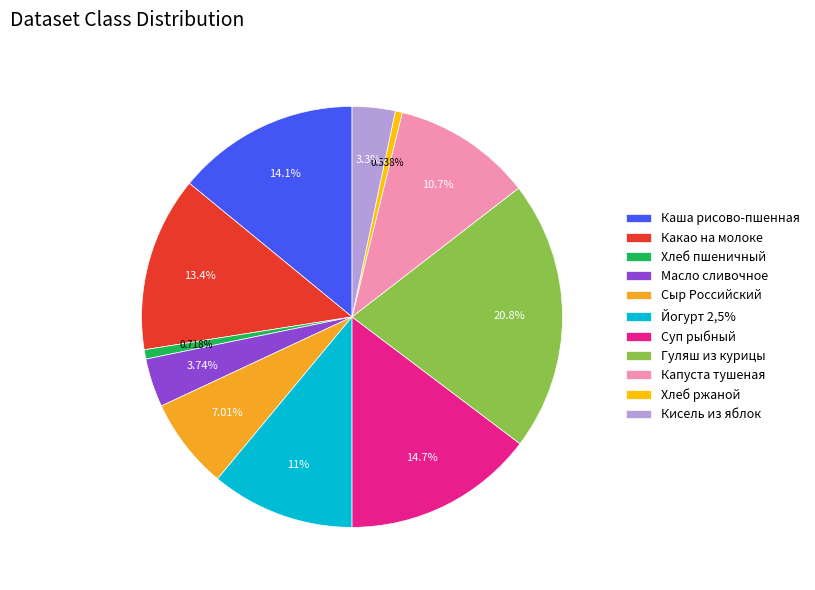

How much of the chart is everything except Хлеб пшеничный?

99.3%